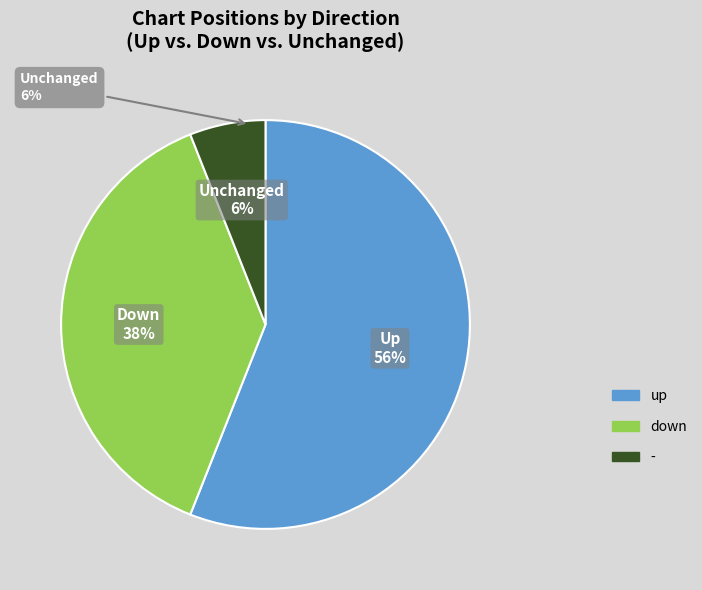

To the nearest percent, what percentage of the pie is -?

6%